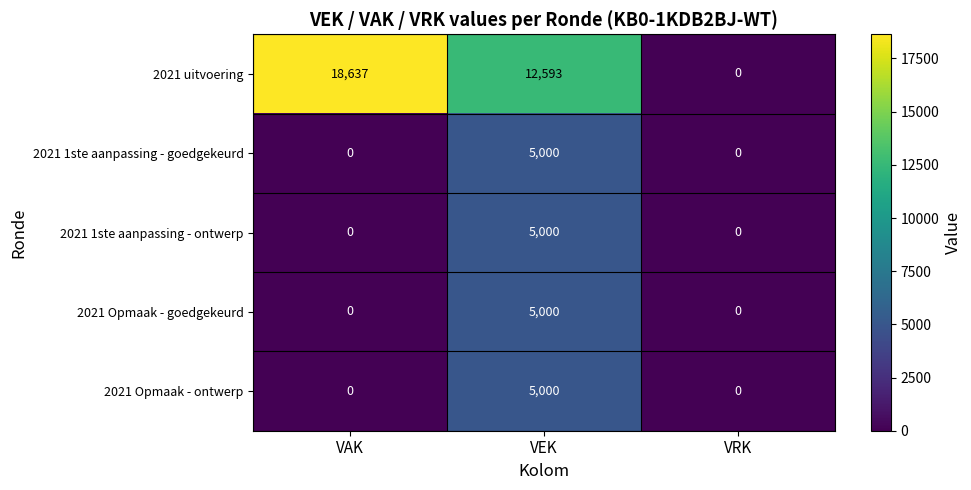

Which series has the largest total across all categories?

2021 uitvoering